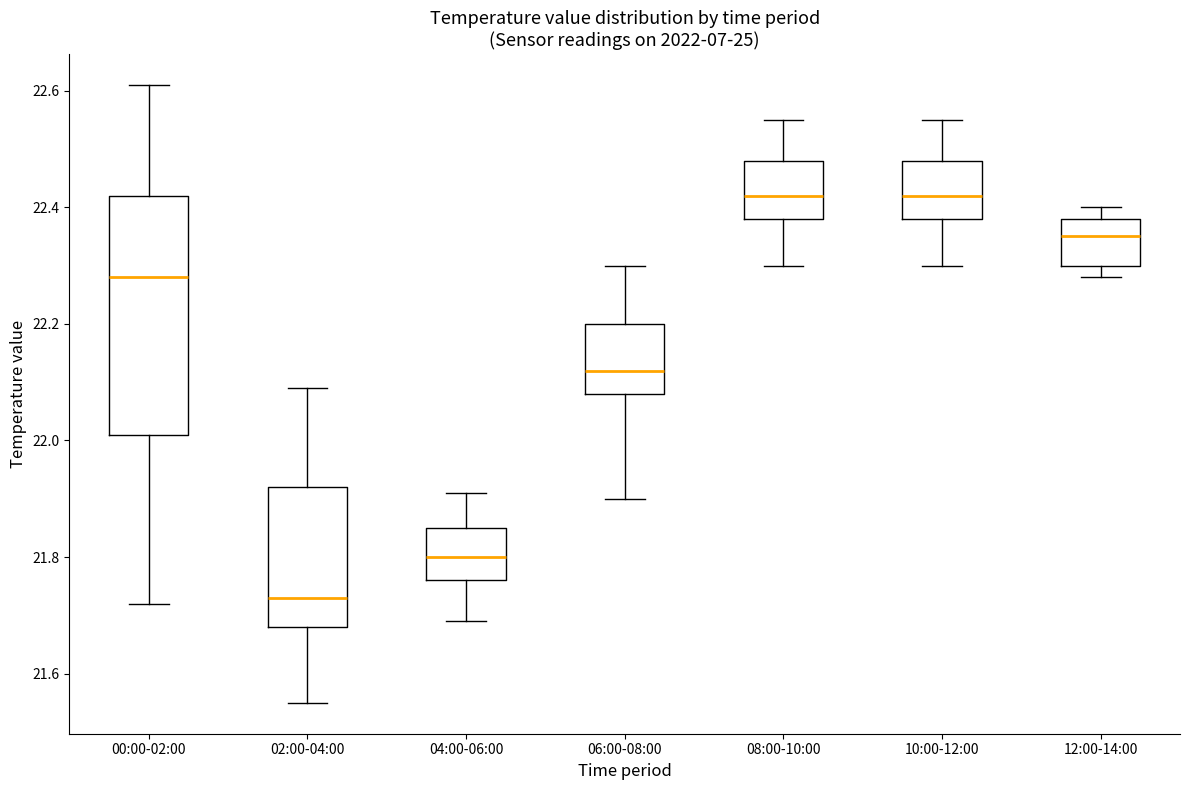

Reading left to right, transcribe this box plot: for each box, give where its median line is, the range the box spans, and where its two whiskers end, as read against the y-axis. The values are not printed on the chart, so give them approximately, as read against the axis.

00:00-02:00: median 22.28, box 22.02 to 22.42, whiskers 21.72 to 22.62
02:00-04:00: median 21.74, box 21.68 to 21.92, whiskers 21.56 to 22.10
04:00-06:00: median 21.80, box 21.76 to 21.86, whiskers 21.70 to 21.92
06:00-08:00: median 22.12, box 22.08 to 22.20, whiskers 21.90 to 22.30
08:00-10:00: median 22.42, box 22.38 to 22.48, whiskers 22.30 to 22.56
10:00-12:00: median 22.42, box 22.38 to 22.48, whiskers 22.30 to 22.56
12:00-14:00: median 22.36, box 22.30 to 22.38, whiskers 22.28 to 22.40